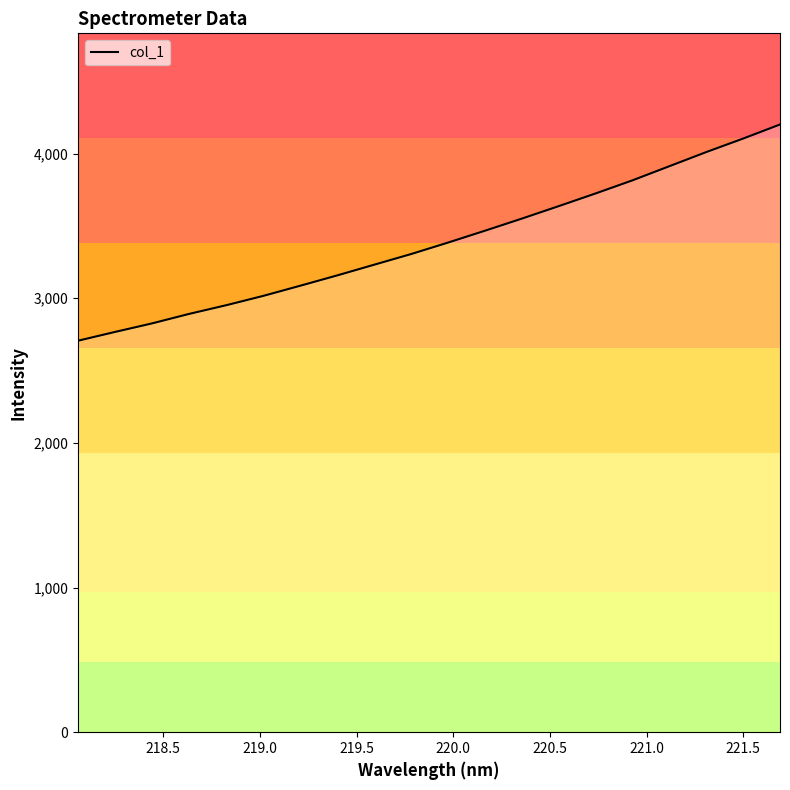

Reading left to right, what are all the values shown in this chart?

2706.6	2767.2	2826.2	2891.6	2951.4	3015.7	3085.8	3157.2	3231.1	3304.8	3384.1	3466.0	3549.7	3636.2	3724.0	3814.7	3912.5	4010.2	4103.7	4201.2